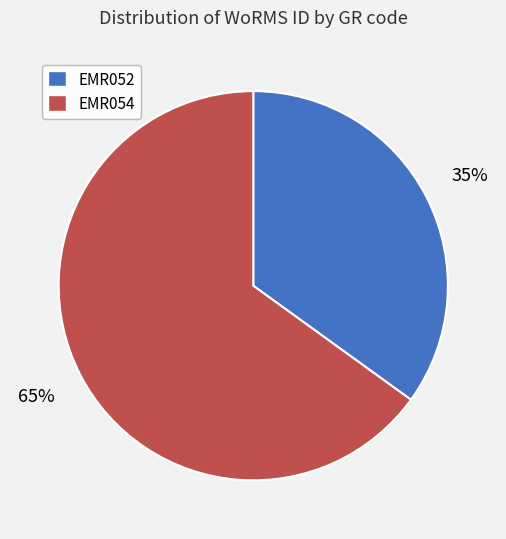

Do EMR054 and EMR052 together represent more than half of the pie?

Yes